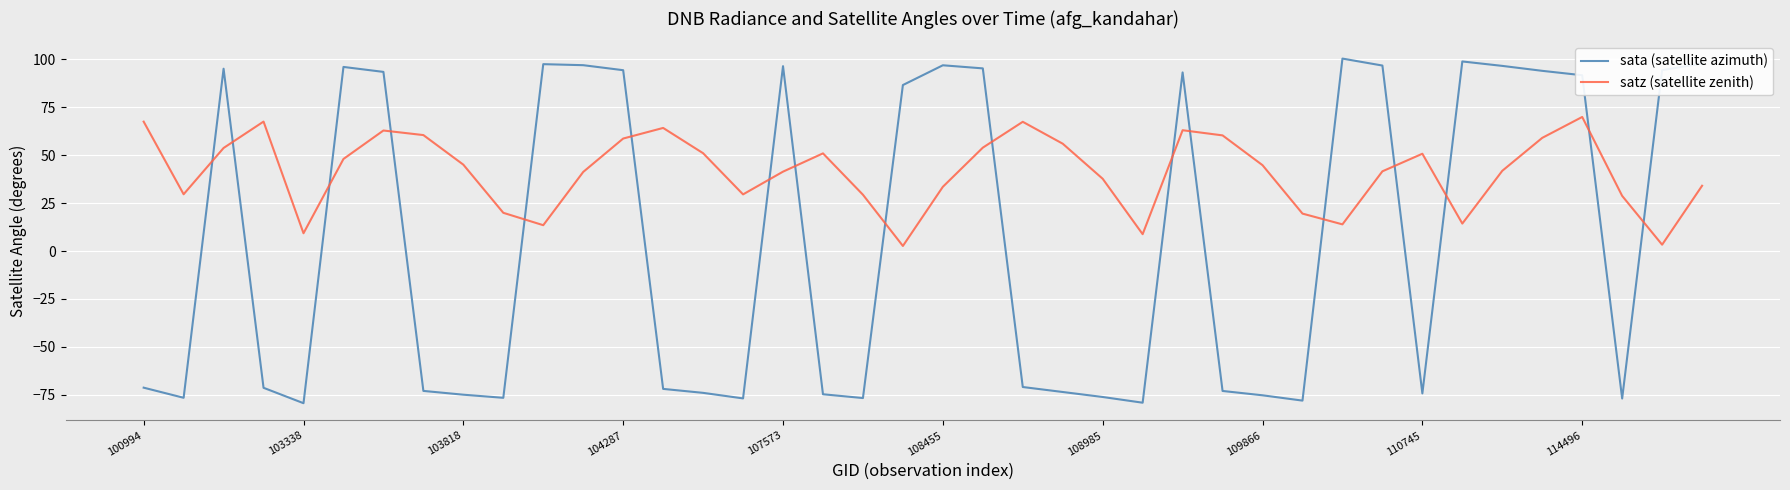

List the series in order of their overall mean, highest first.

satz (satellite zenith), sata (satellite azimuth)